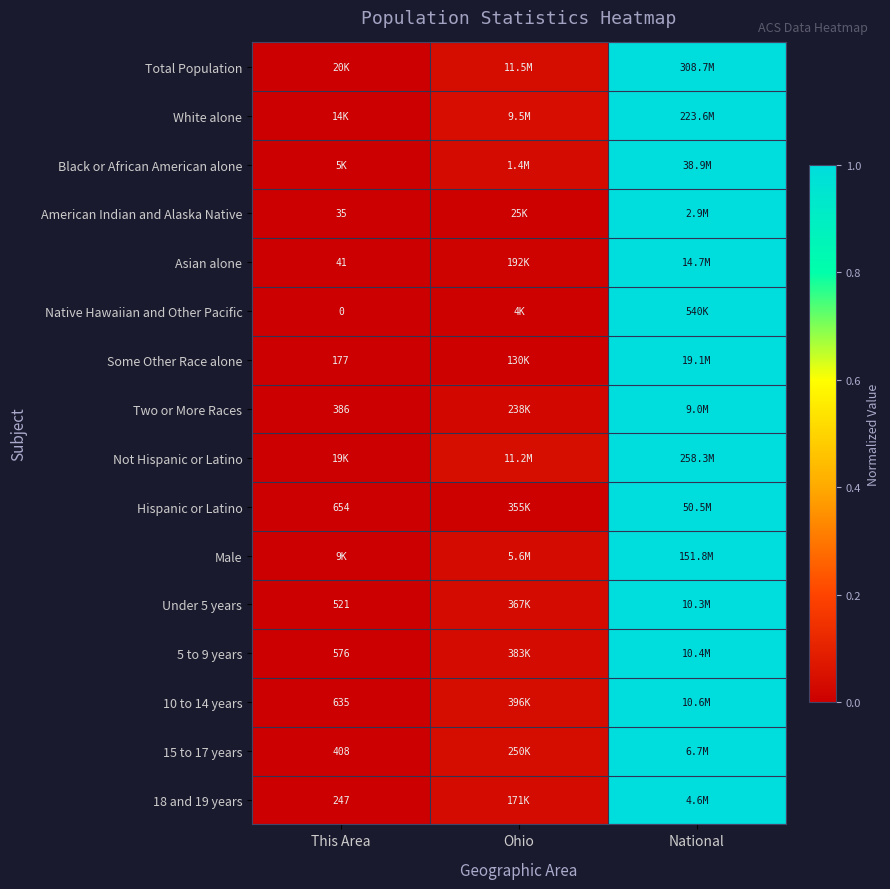

The value of 18 and 19 years at National is 1.5. True or false?

False